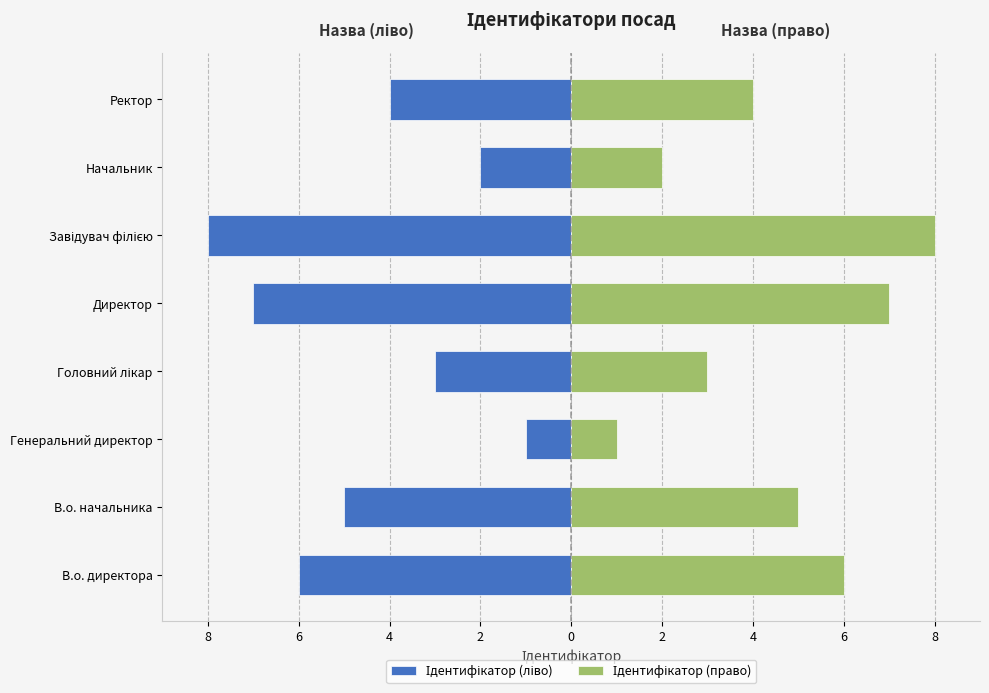

How many bars are there in total?

16